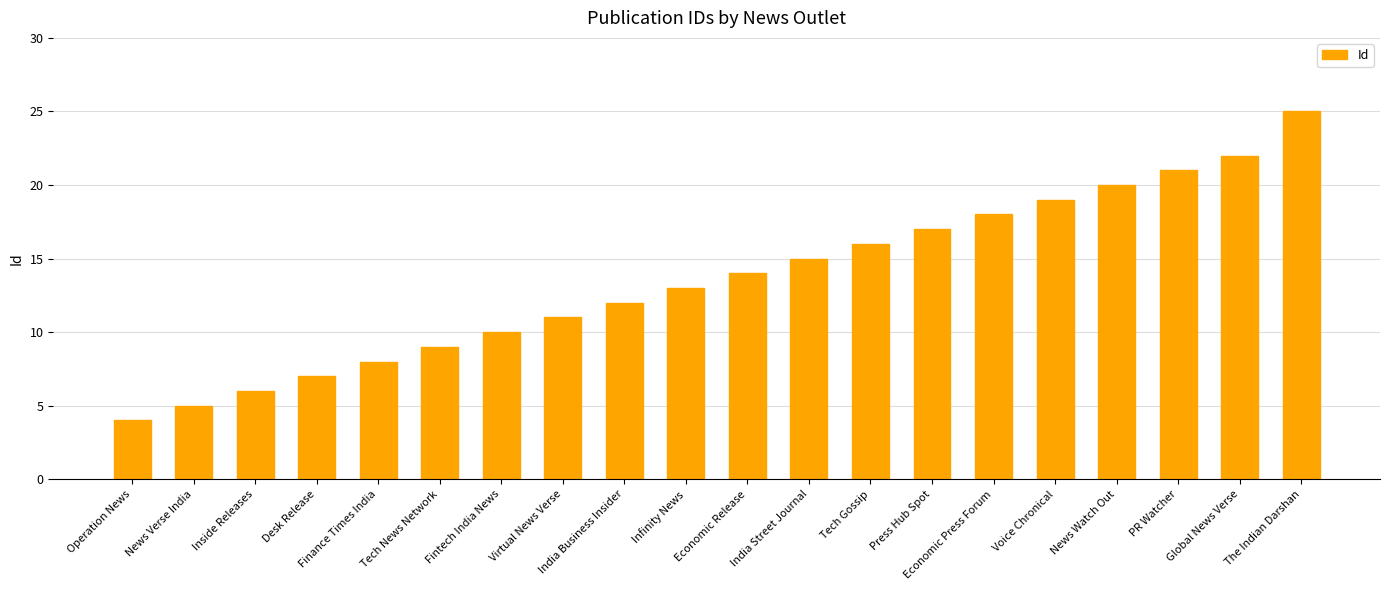

Count the number of categories in the chart.

20